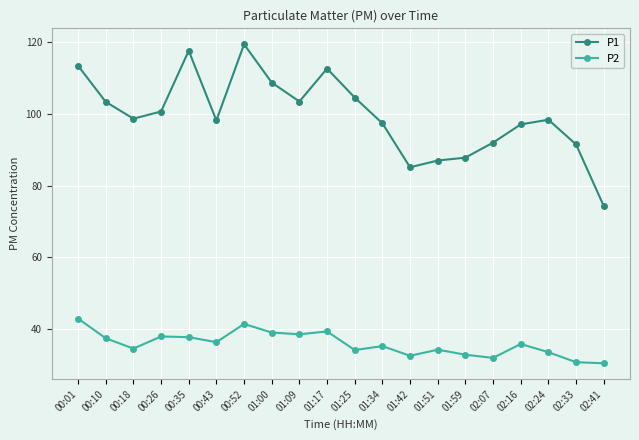

Where is the first local minimum for P2?

00:18